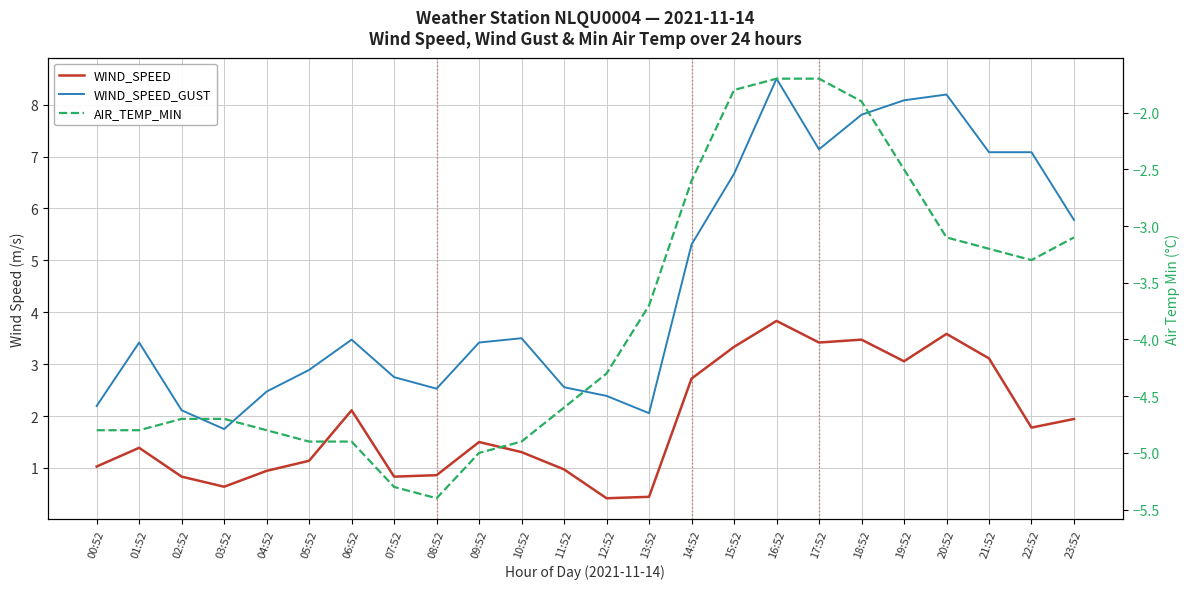

How many interior local valleys does the WIND_SPEED_GUST series have?

4